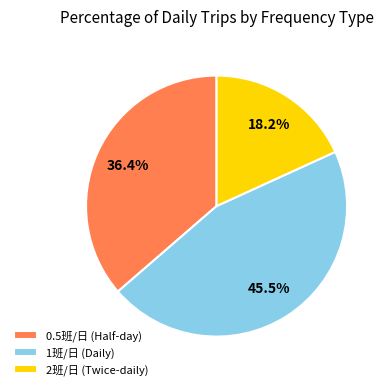

How many segments does this pie chart have?

3